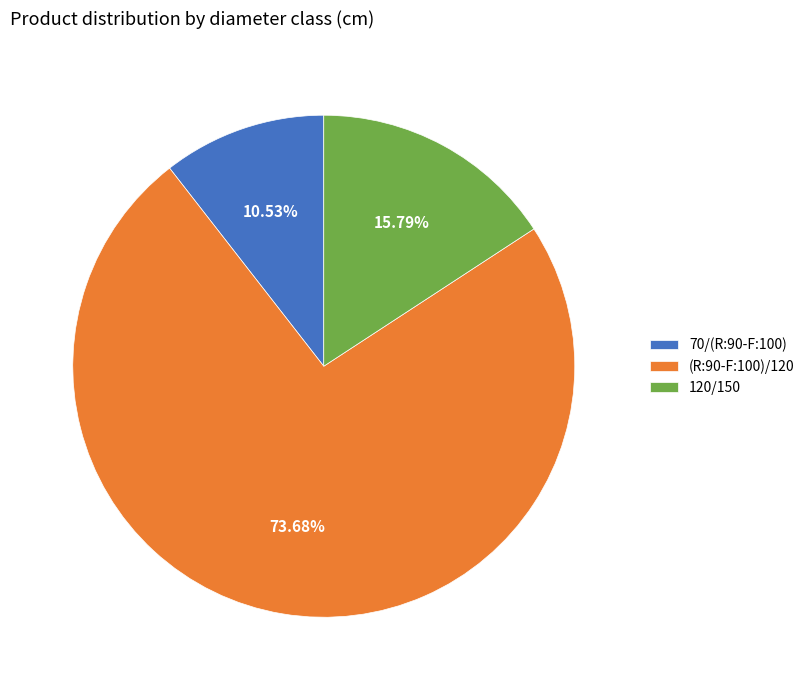

Approximately how many times larger is the value at (R:90-F:100)/120 compared to 120/150?

4.7